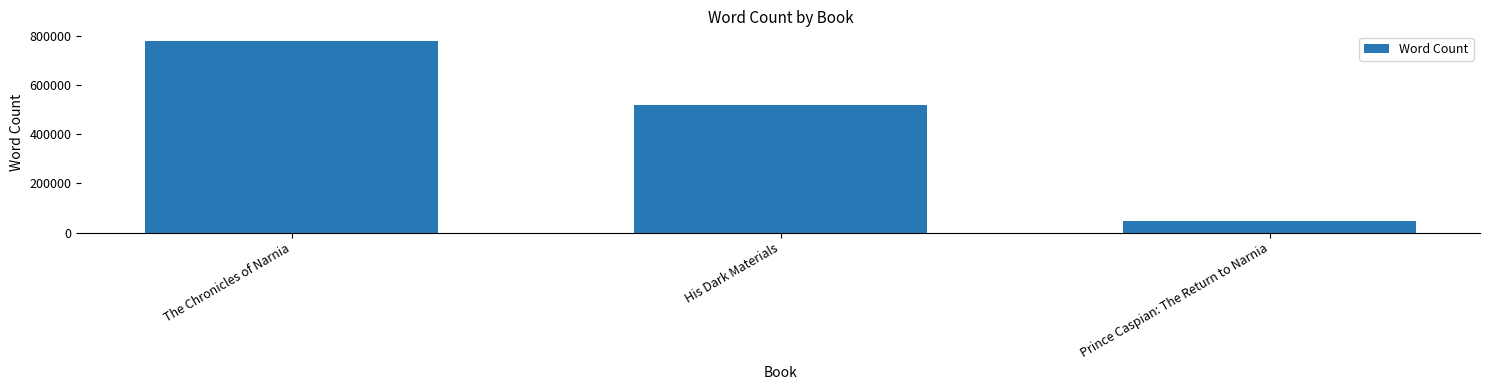

List the labels in order of value, smallest first.

Prince Caspian: The Return to Narnia, His Dark Materials, The Chronicles of Narnia